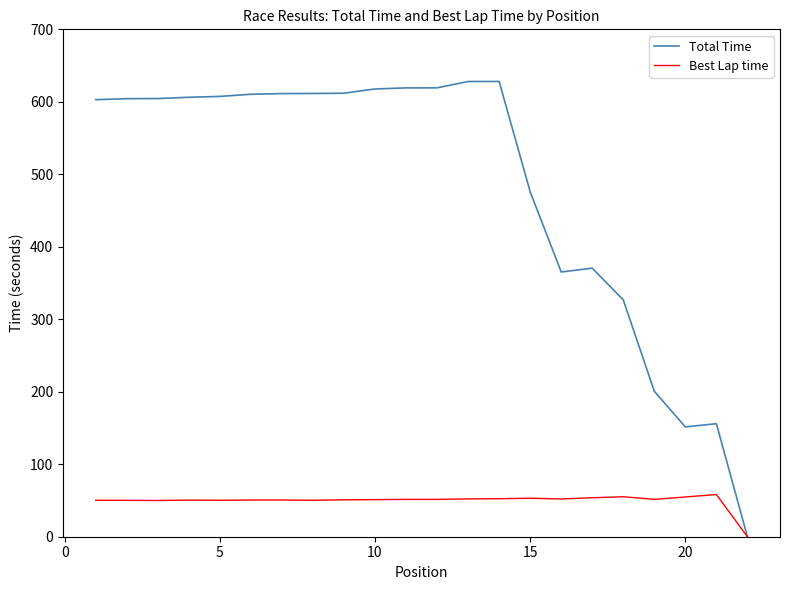

What is the average value of the Best Lap time series?

49.6